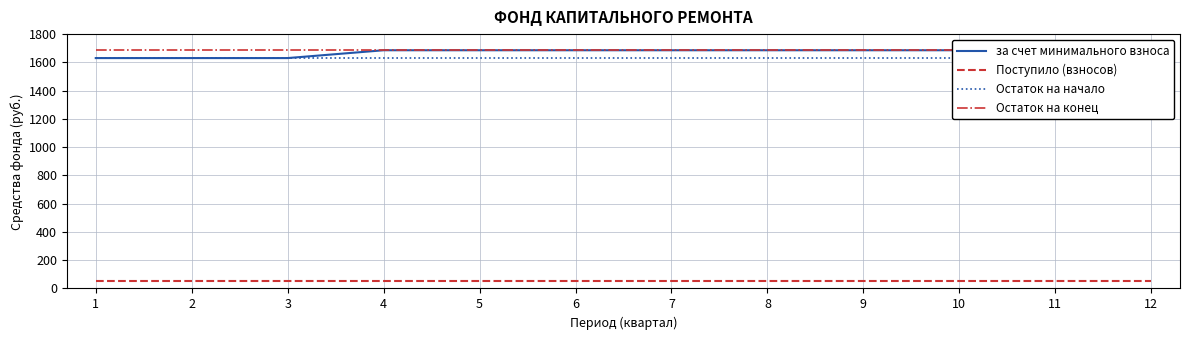

Where does the за счет минимального взноса series first go above 1685?

4